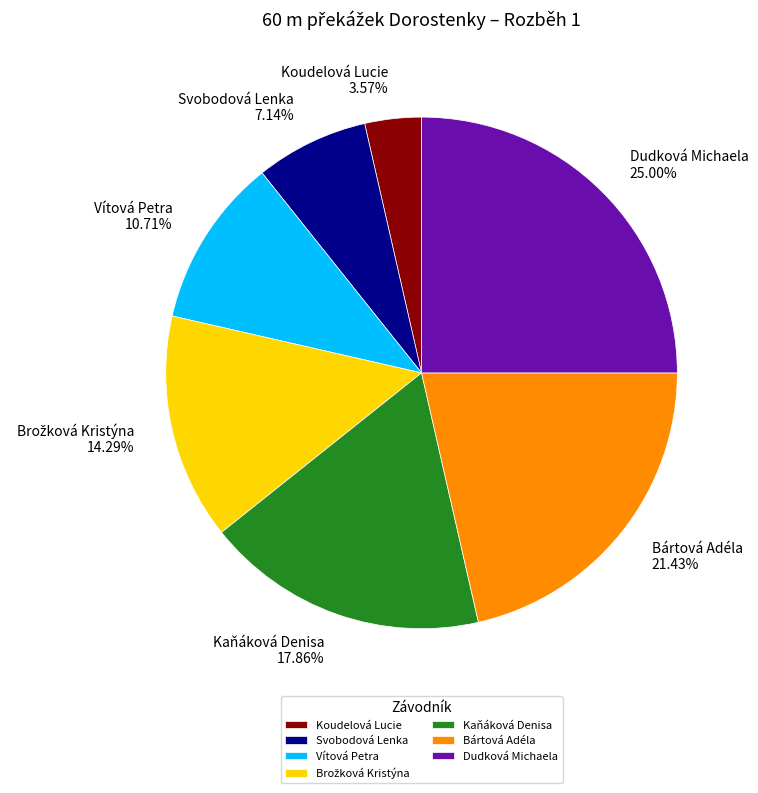

Is the sum of Vítová Petra and Kaňáková Denisa greater than half?

No